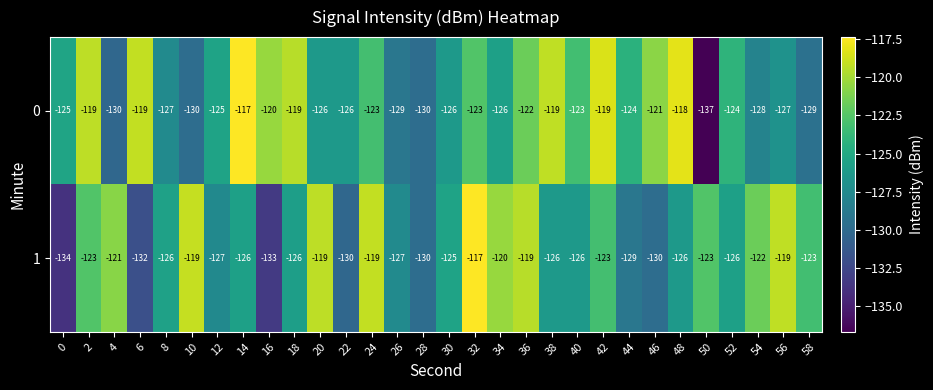

Is it true that 1 equals -164 at 4?

False